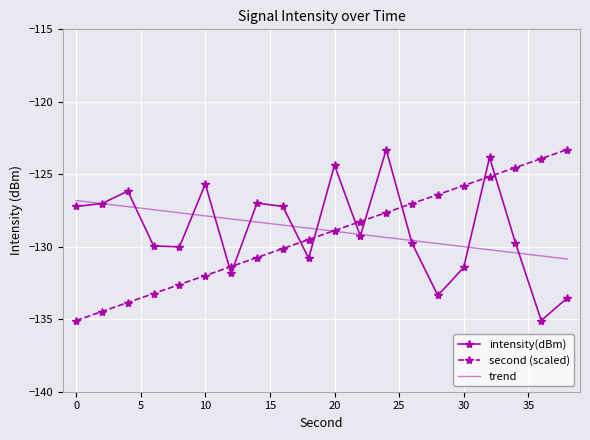

True or false: trend has more than 2 interior local peaks.

False